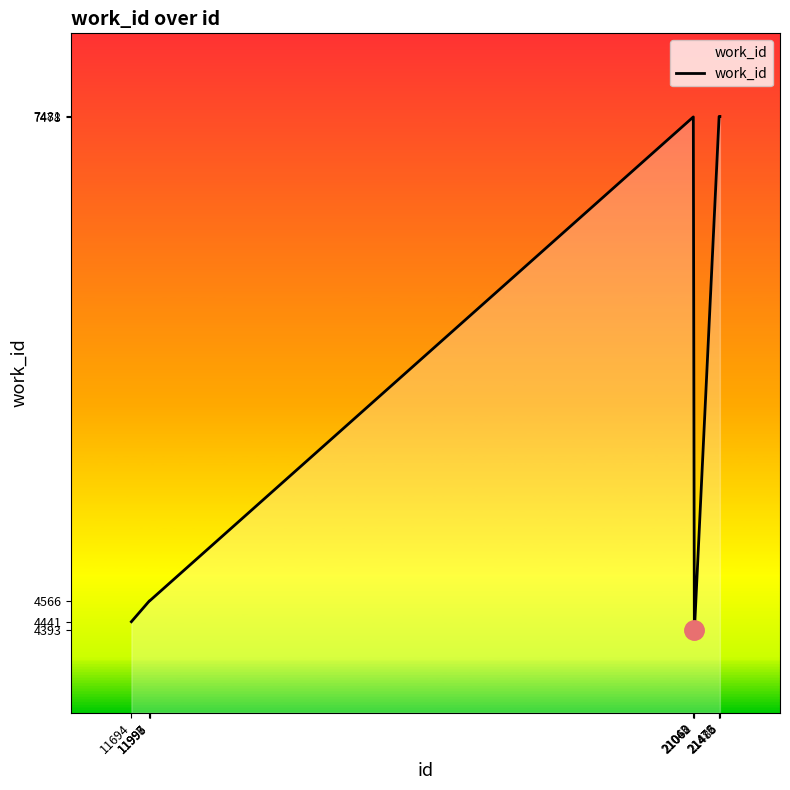

The value at 11996 is 2320. True or false?

False